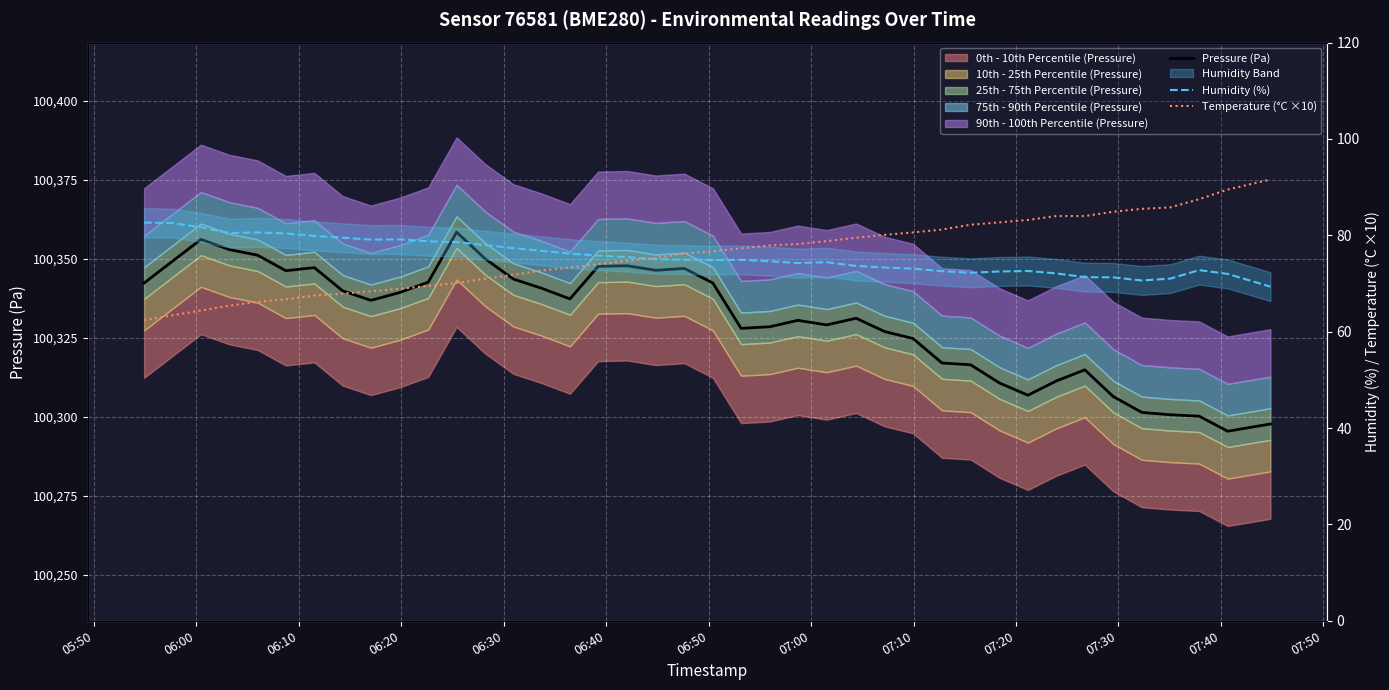

True or false: Humidity (%) and Pressure (Pa) cross at least once.

False